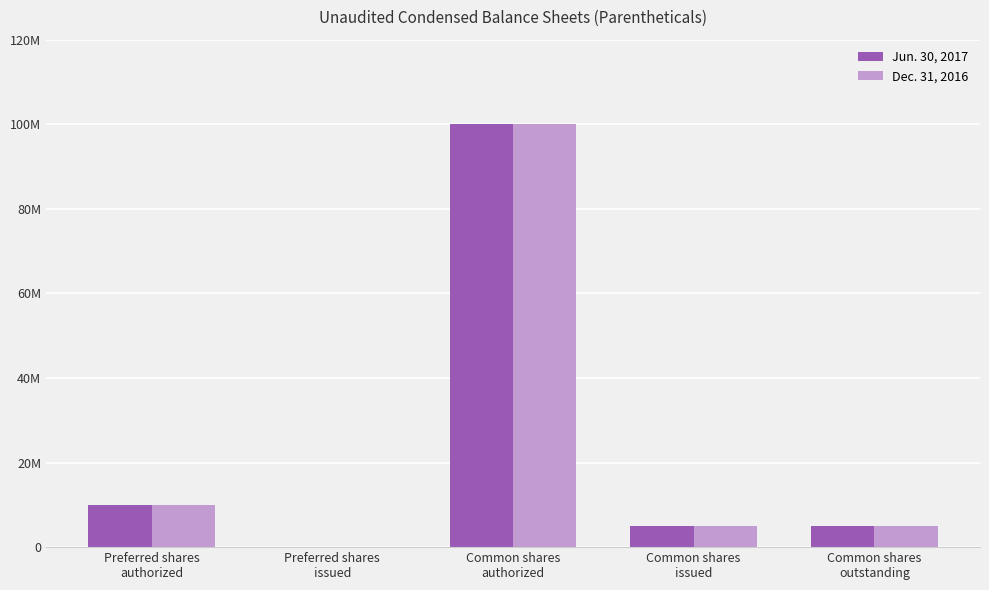

Which category has the lowest value in the Jun. 30, 2017 series?

Preferred shares
issued